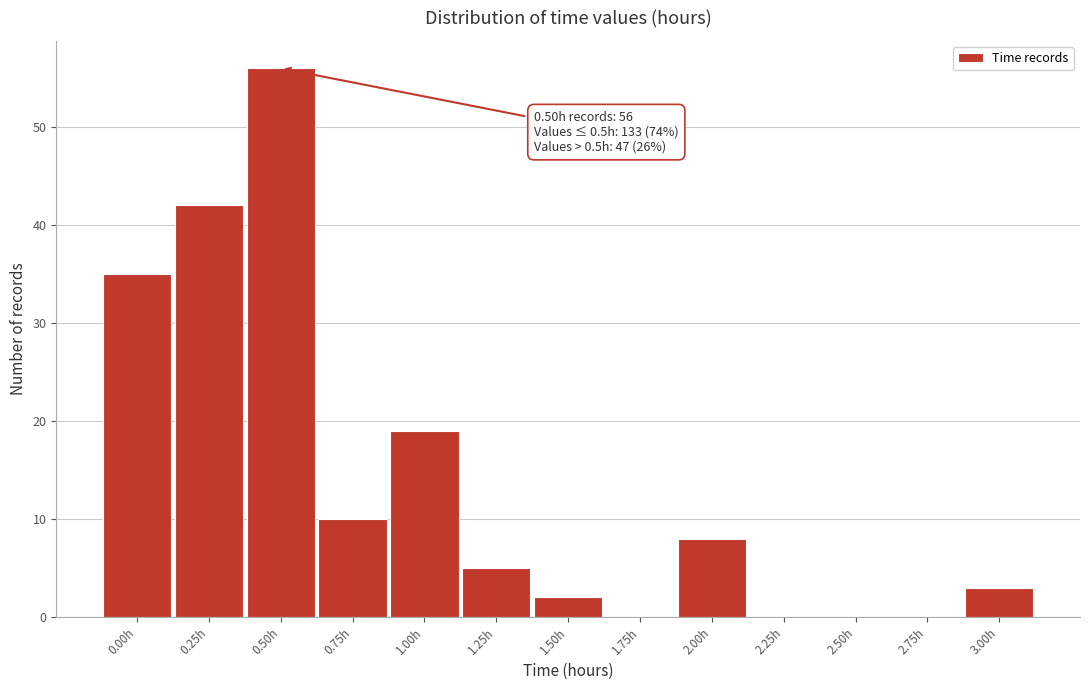

Reading left to right, list all the values displayed in this chart.

0.00h=35	0.25h=42	0.50h=56	0.75h=10	1.00h=19	1.25h=5	1.50h=2	1.75h=0	2.00h=8	2.25h=0	2.50h=0	2.75h=0	3.00h=3